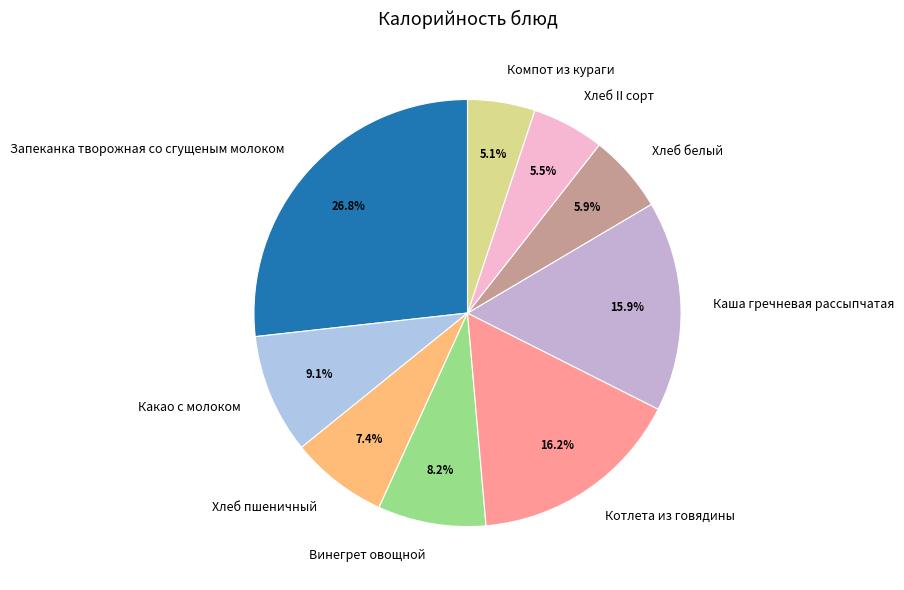

To the nearest percent, what portion does Запеканка творожная со сгущеным молоком represent?

27%